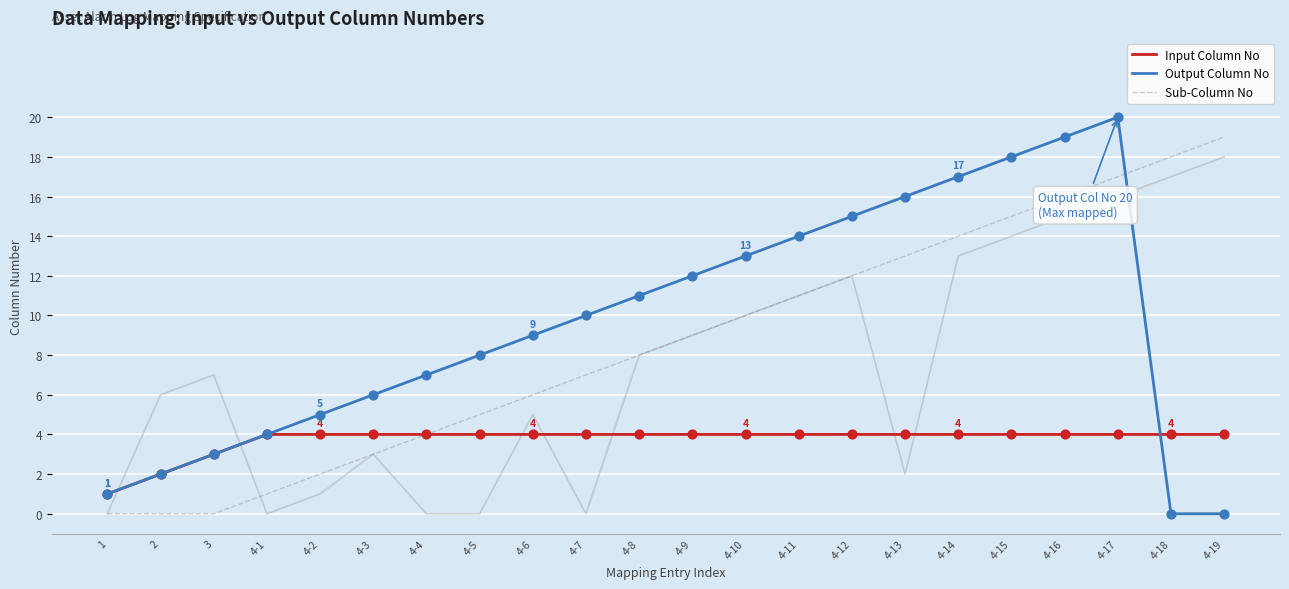

Which series has the widest spread of Y values?

Output Column No